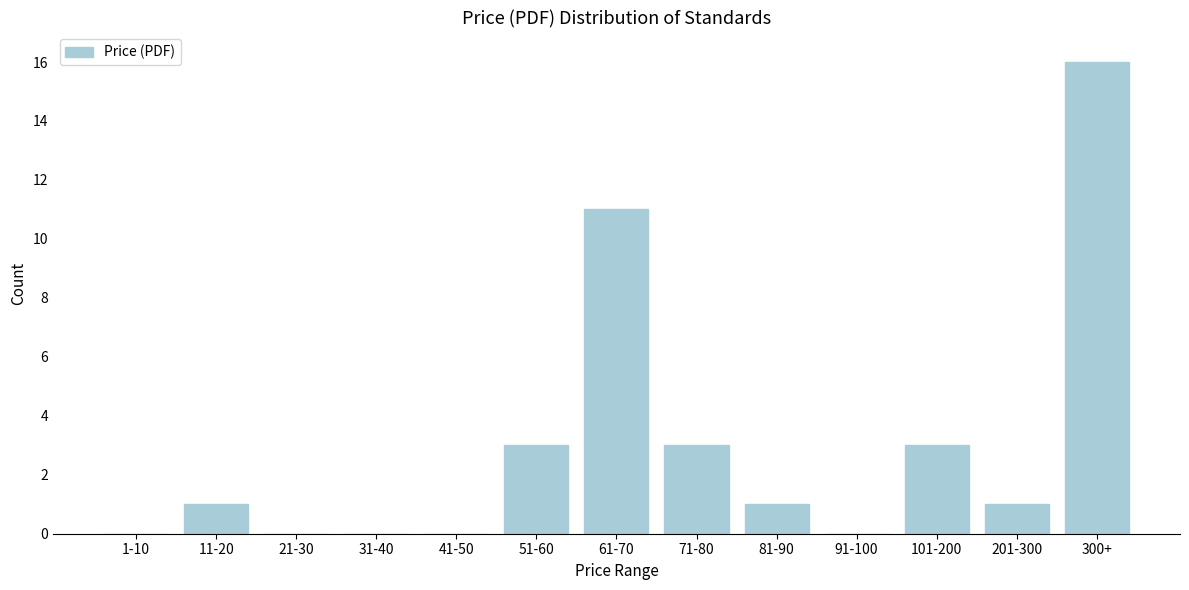

Reading left to right, list all the values displayed in this chart.

1-10=0	11-20=1	21-30=0	31-40=0	41-50=0	51-60=3	61-70=11	71-80=3	81-90=1	91-100=0	101-200=3	201-300=1	300+=16